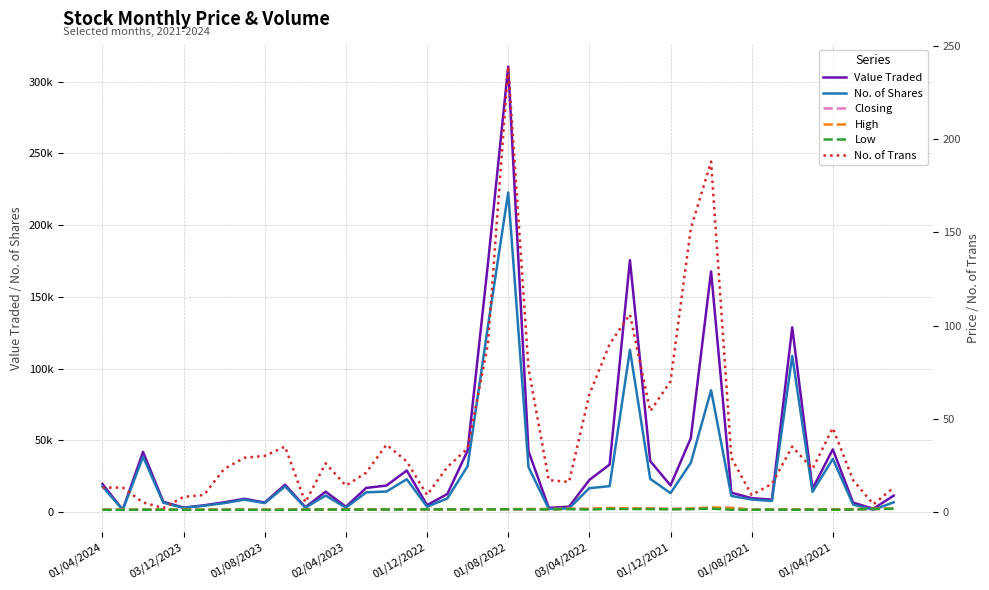

Which series has the largest total across all categories?

Value Traded